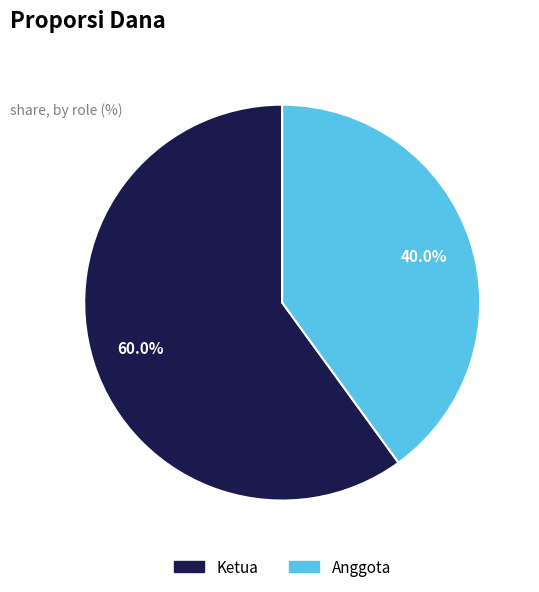

To the nearest percent, what is the difference between the Anggota and Ketua slice percentages?

20%